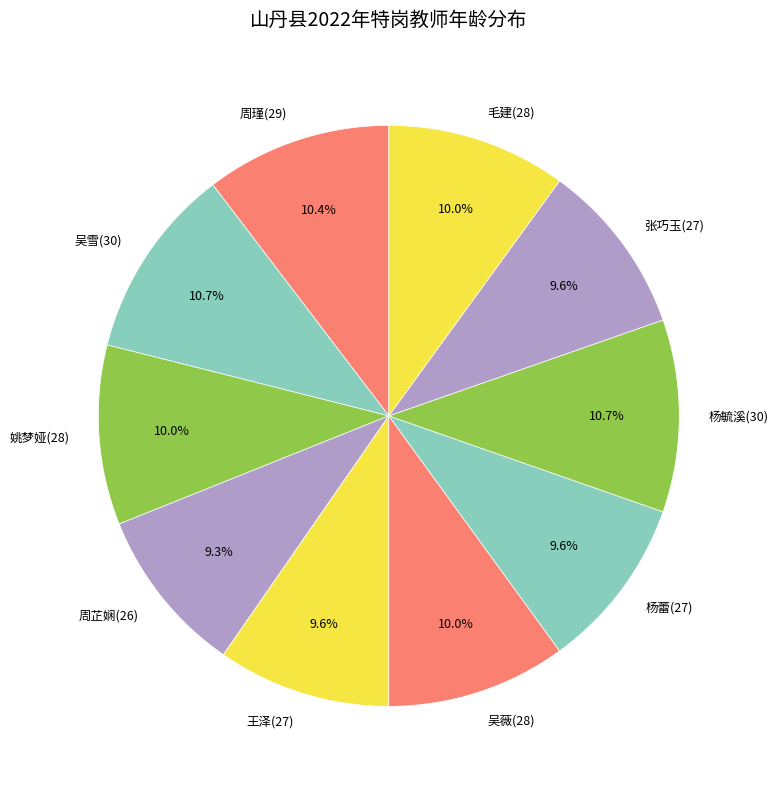

Is the sum of 吴薇(28) and 杨蕾(27) greater than half?

No